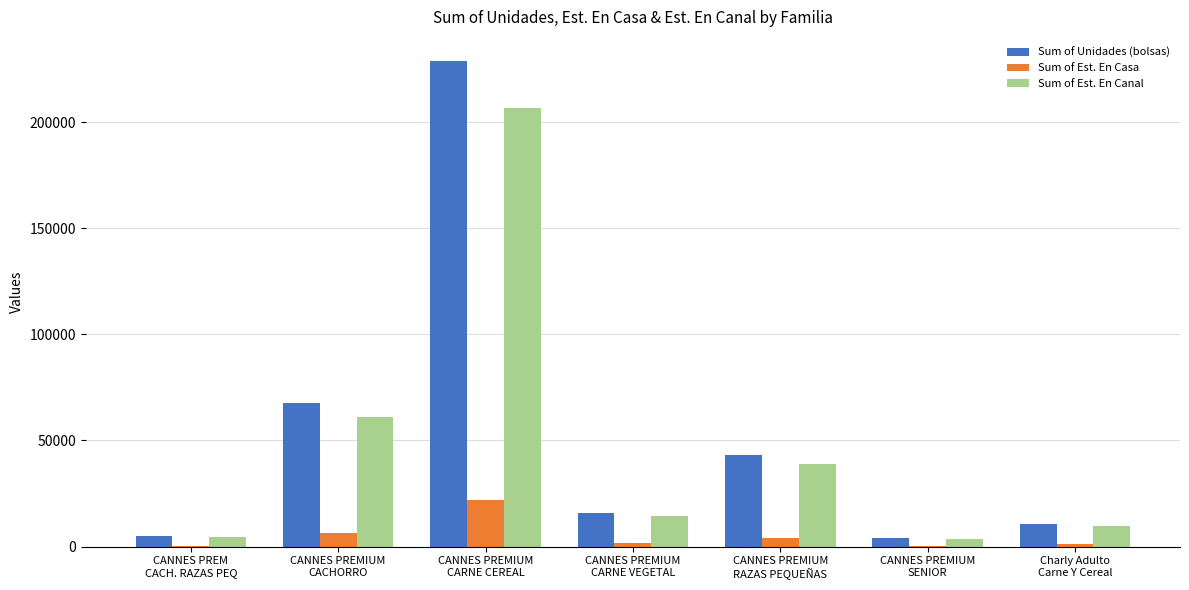

What is the sum of the Sum of Unidades (bolsas) values at CANNES PREMIUM
CARNE CEREAL and CANNES PREMIUM
RAZAS PEQUEÑAS?

271704.5